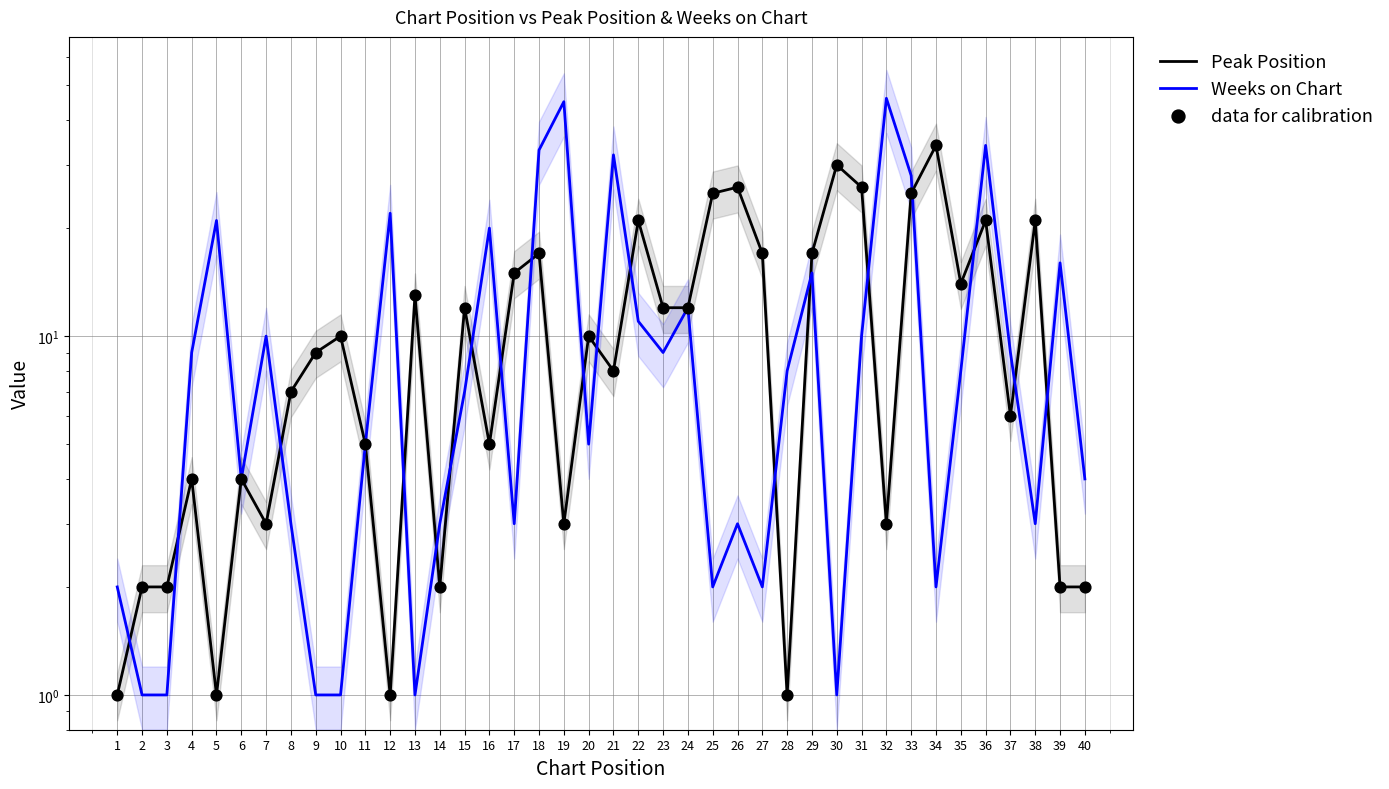

What is the total value across all series at 31?

62